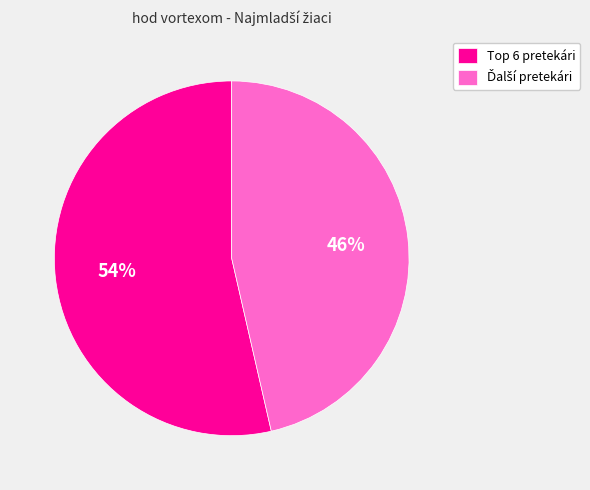

To the nearest percent, what is the average slice percentage?

50%